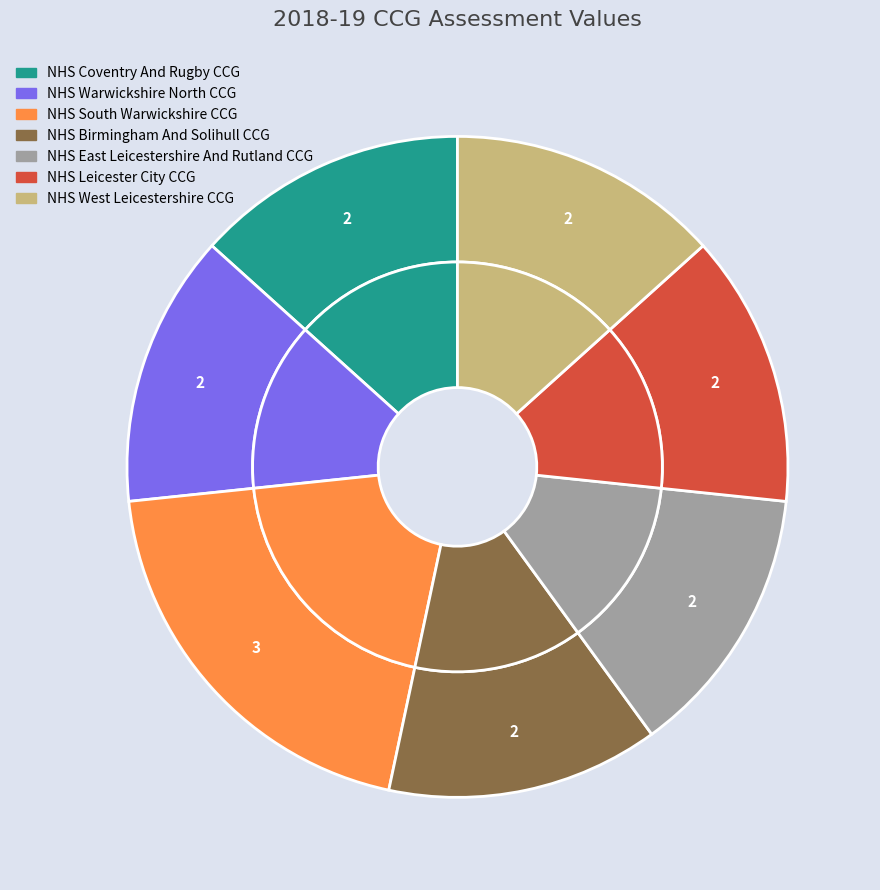

Is there a majority slice in this chart?

No